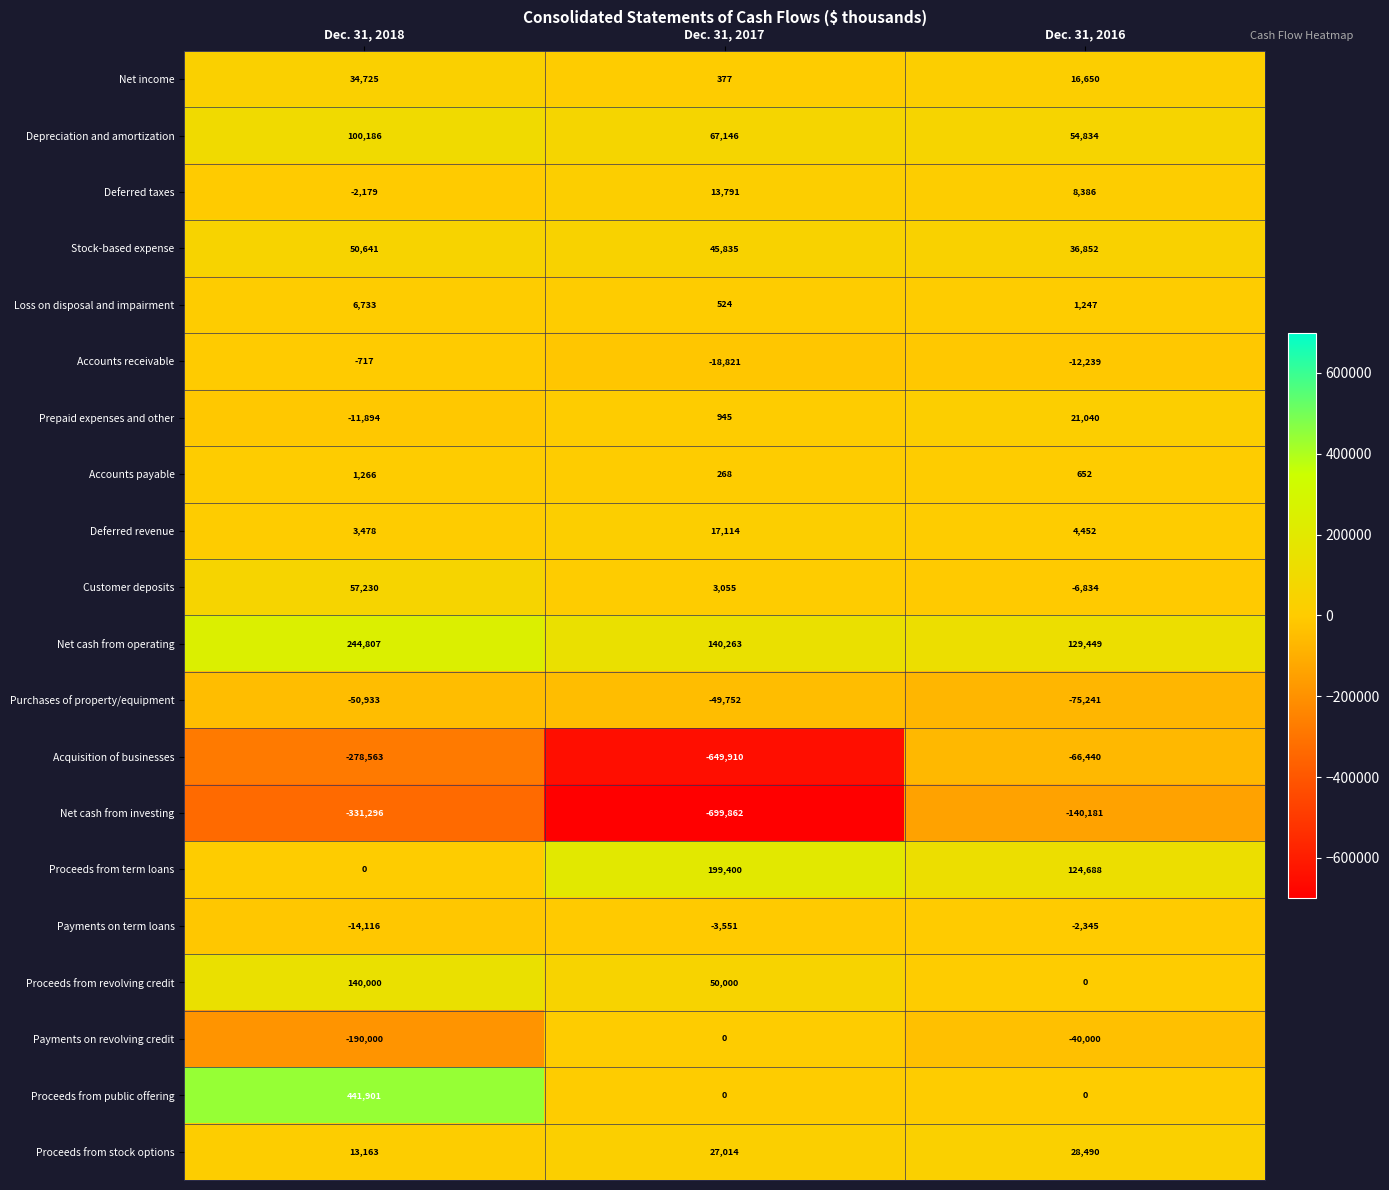

Is it true that Net cash from operating equals 180216 at Dec. 31, 2016?

False